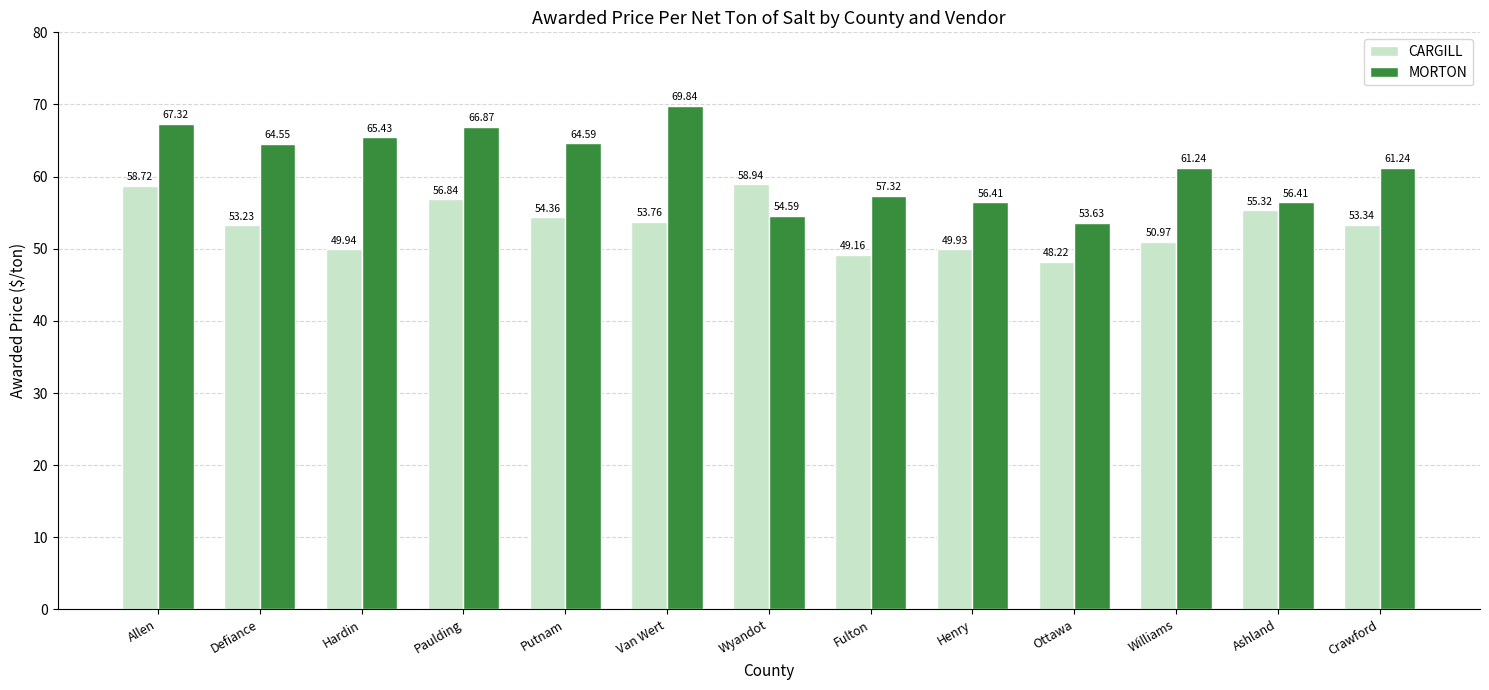

What is the sum of the CARGILL values at Allen and Williams?

109.7